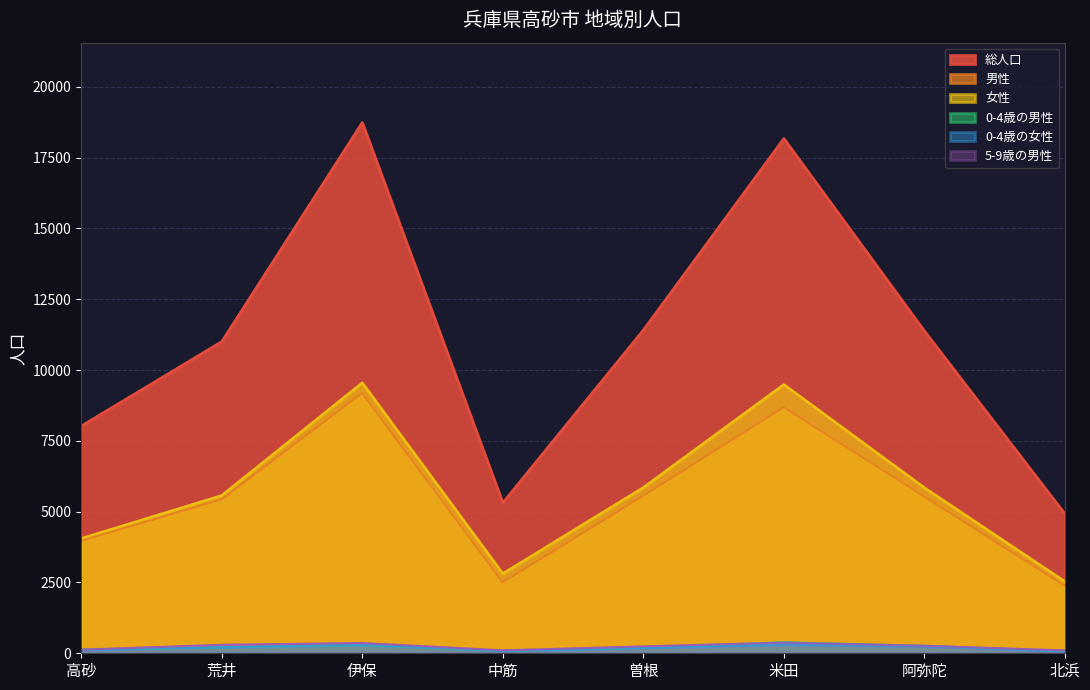

What is the label of the 4th point from the right?

曽根